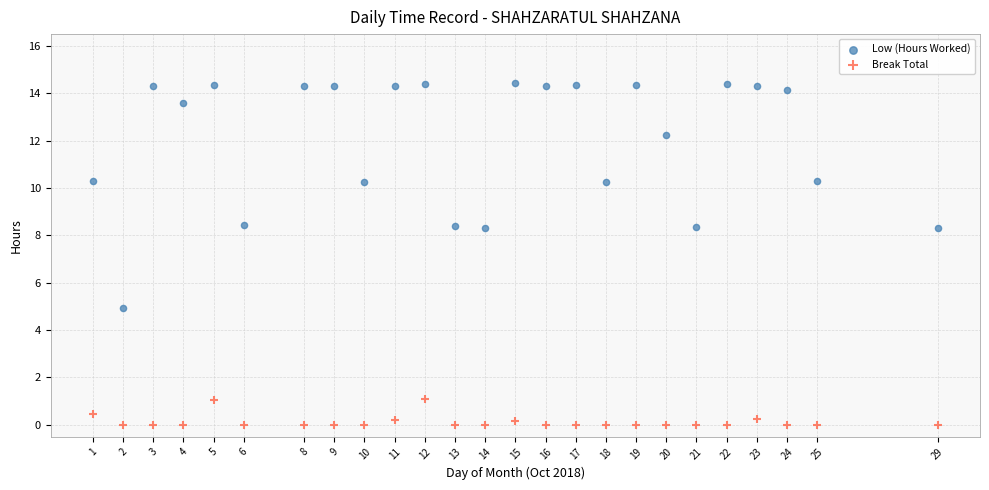

What are all the series names shown in the legend?

Low (Hours Worked), Break Total